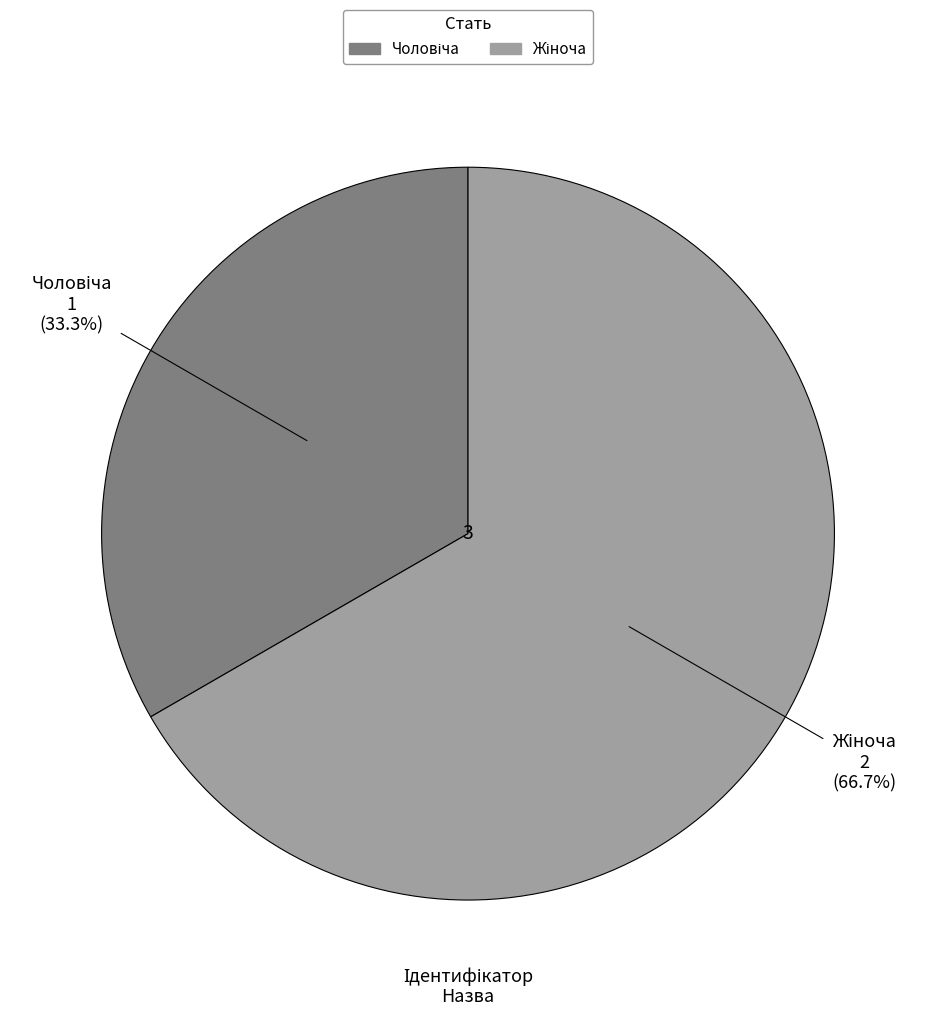

Does any single category account for the majority?

Yes